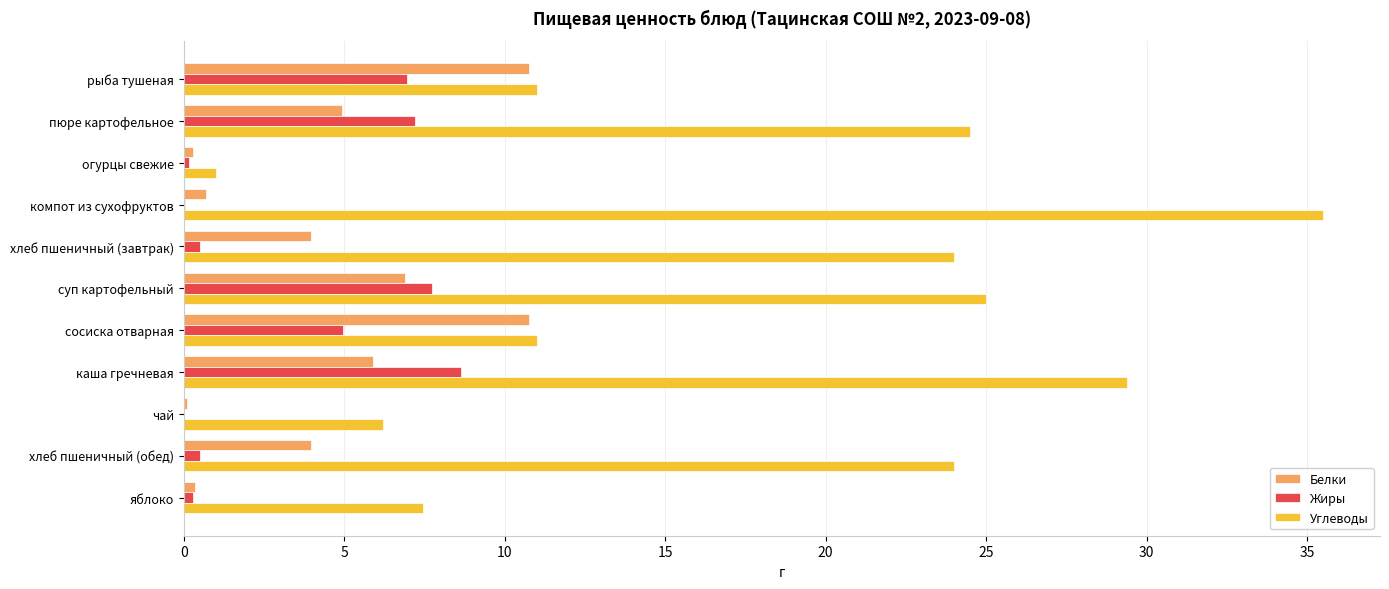

What are all the series names shown in the legend?

Белки, Жиры, Углеводы